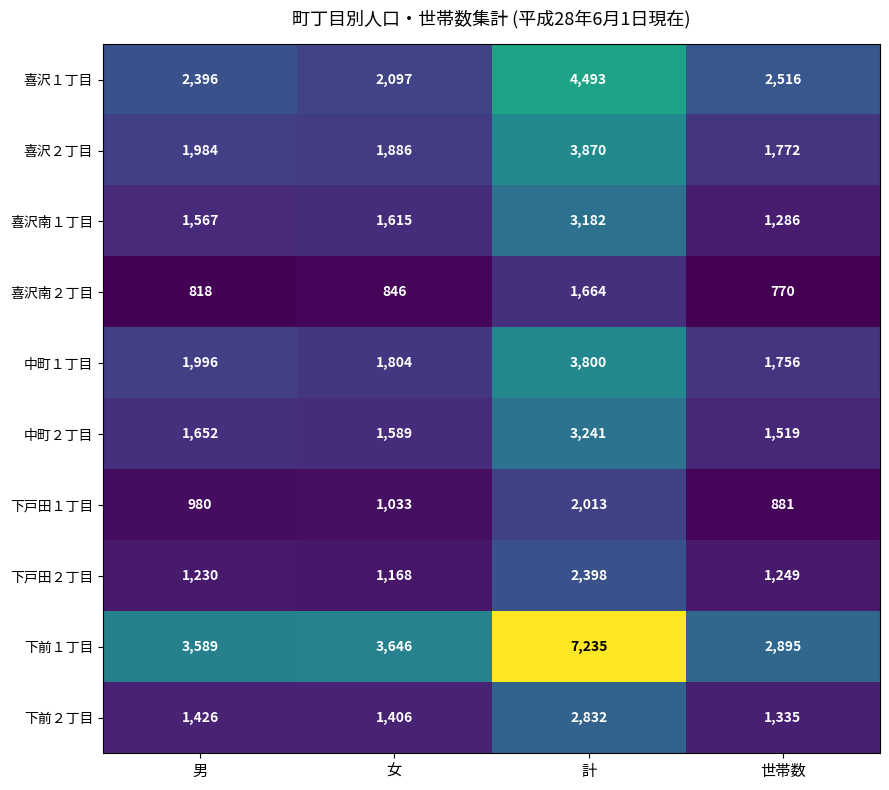

Rank the series by their maximum value, from lowest to highest.

喜沢南２丁目, 下戸田１丁目, 下戸田２丁目, 下前２丁目, 喜沢南１丁目, 中町２丁目, 中町１丁目, 喜沢２丁目, 喜沢１丁目, 下前１丁目